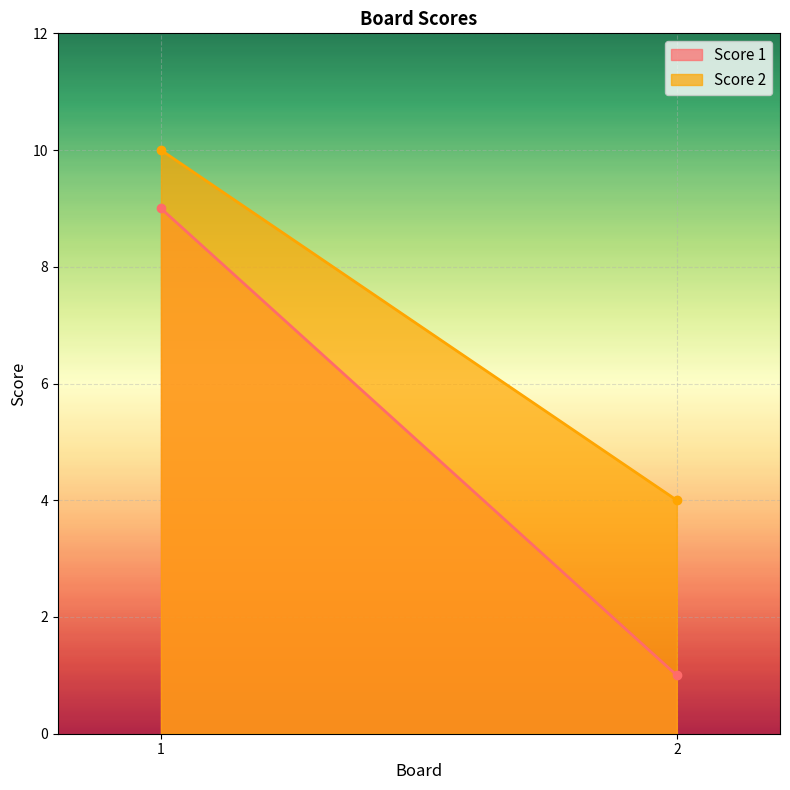

The Score 2 series shows 6 at 2. True or false?

False